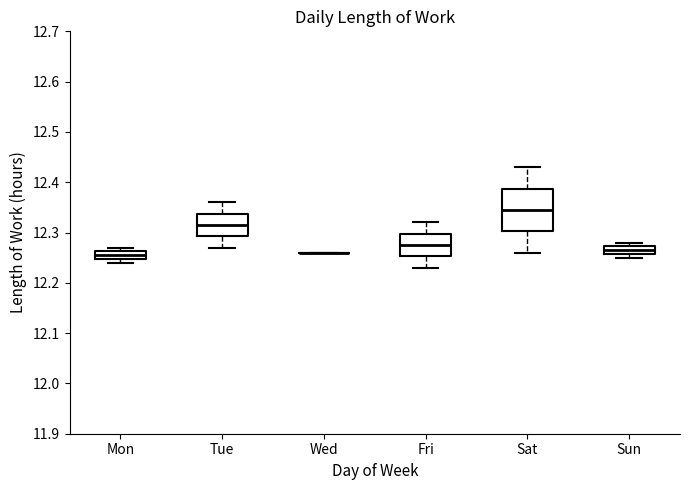

Comparing the boxes themselves (not the whiskers), which one is the tallest?

Sat